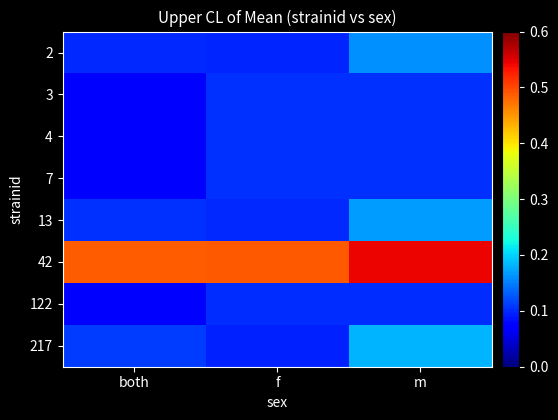

Reading left to right, what are all the values shown in this chart?

2: both=0.1	f=0.1	m=0.2
3: both=0.1	f=0.1	m=0.1
4: both=0.1	f=0.1	m=0.1
7: both=0.1	f=0.1	m=0.1
13: both=0.1	f=0.1	m=0.2
42: both=0.5	f=0.5	m=0.5
122: both=0.1	f=0.1	m=0.1
217: both=0.1	f=0.1	m=0.2